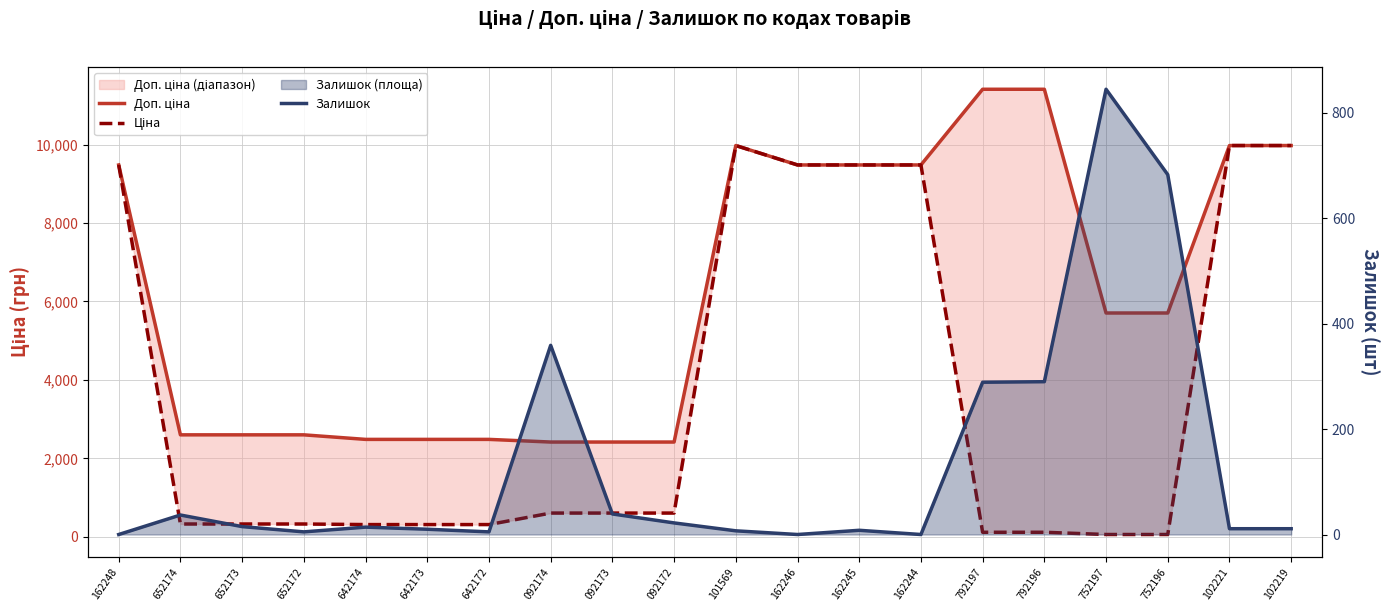

Count the number of data series in this chart.

3